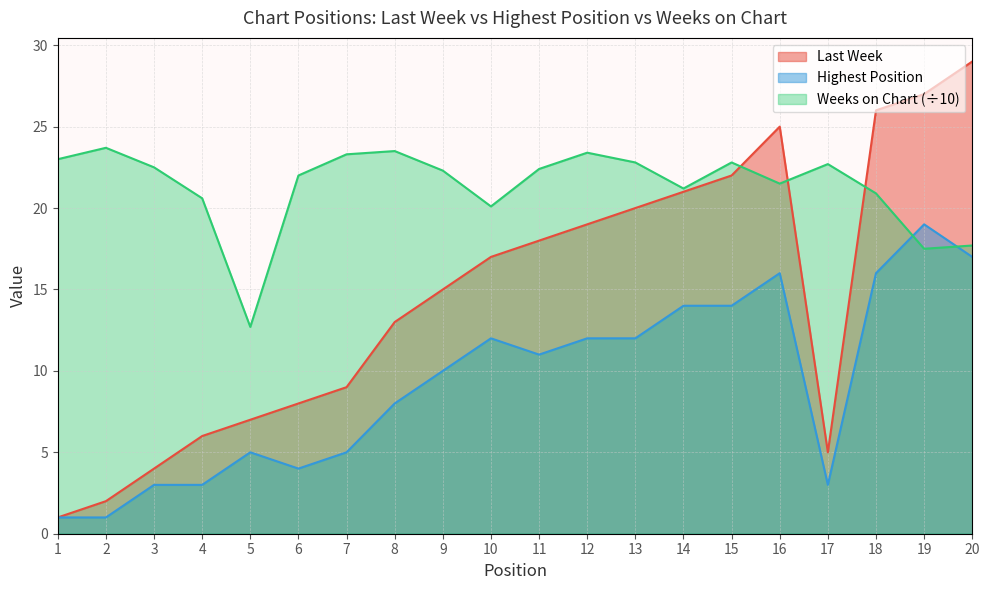

Reading left to right, what are all the values shown in this chart?

Last Week: 1=1.0	2=2.0	3=4.0	4=6.0	5=7.0	6=8.0	7=9.0	8=13.0	9=15.0	10=17.0	11=18.0	12=19.0	13=20.0	14=21.0	15=22.0	16=25.0	17=5.0	18=26.0	19=27.0	20=29.0
Highest Position: 1=1.0	2=1.0	3=3.0	4=3.0	5=5.0	6=4.0	7=5.0	8=8.0	9=10.0	10=12.0	11=11.0	12=12.0	13=12.0	14=14.0	15=14.0	16=16.0	17=3.0	18=16.0	19=19.0	20=17.0
Weeks on Chart: 1=23.0	2=23.7	3=22.5	4=20.6	5=12.7	6=22.0	7=23.3	8=23.5	9=22.3	10=20.1	11=22.4	12=23.4	13=22.8	14=21.2	15=22.8	16=21.5	17=22.7	18=20.9	19=17.5	20=17.7